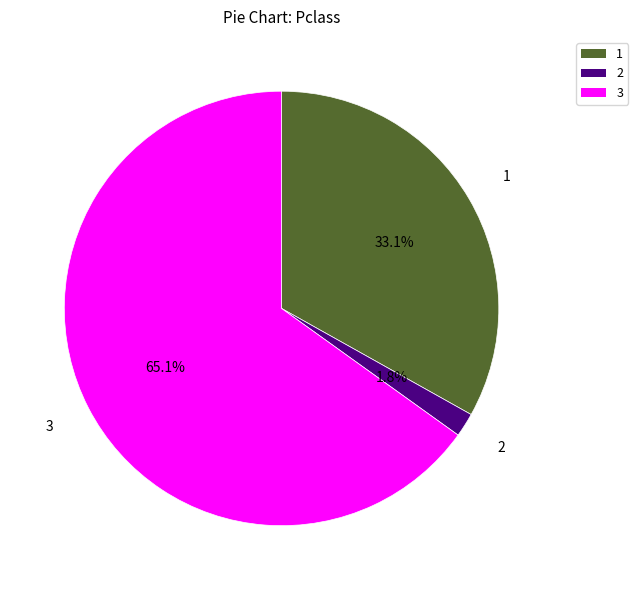

Rank the categories by value from lowest to highest.

2, 1, 3